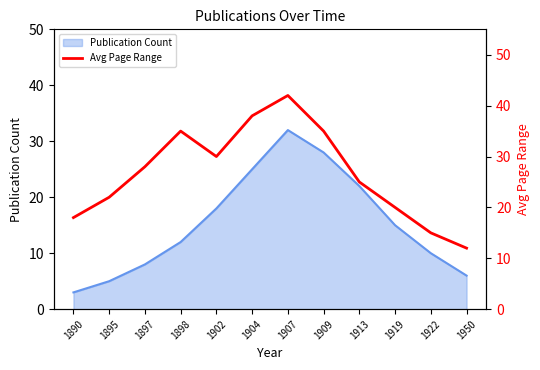

The Publication Count series shows 8 at 1897. True or false?

True